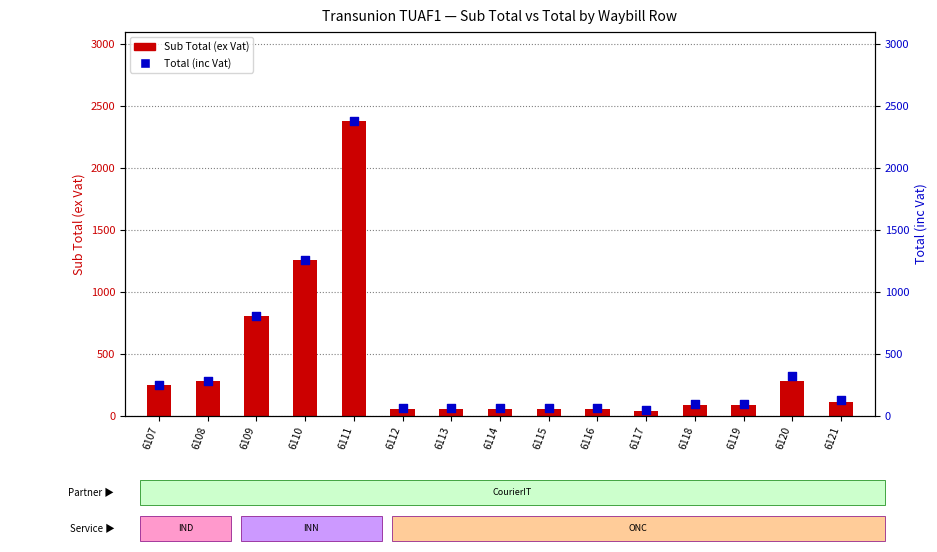

Which series has the largest total across all categories?

Total (inc Vat)